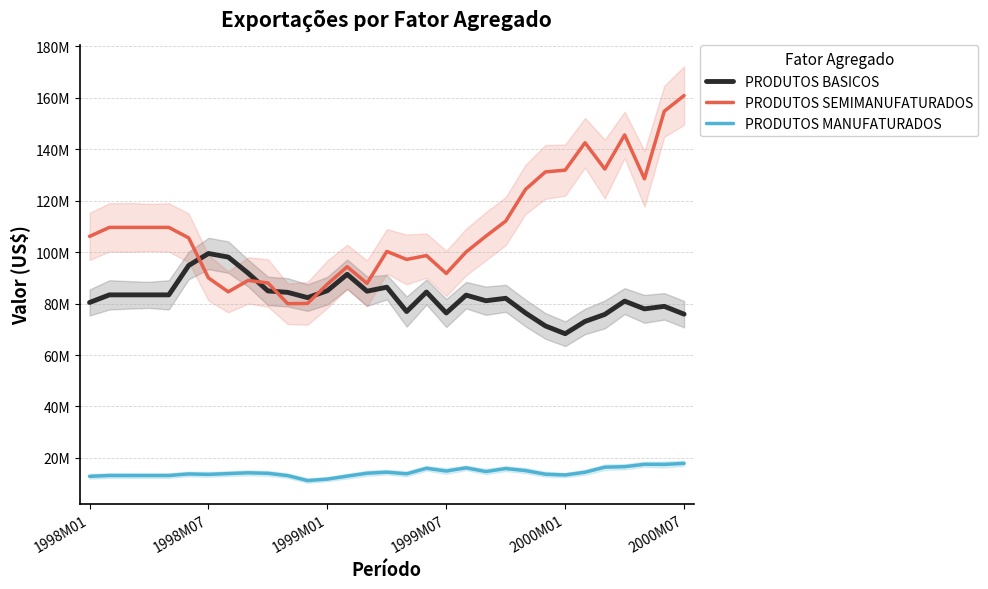

True or false: PRODUTOS MANUFATURADOS has more than 1 interior local peaks.

True